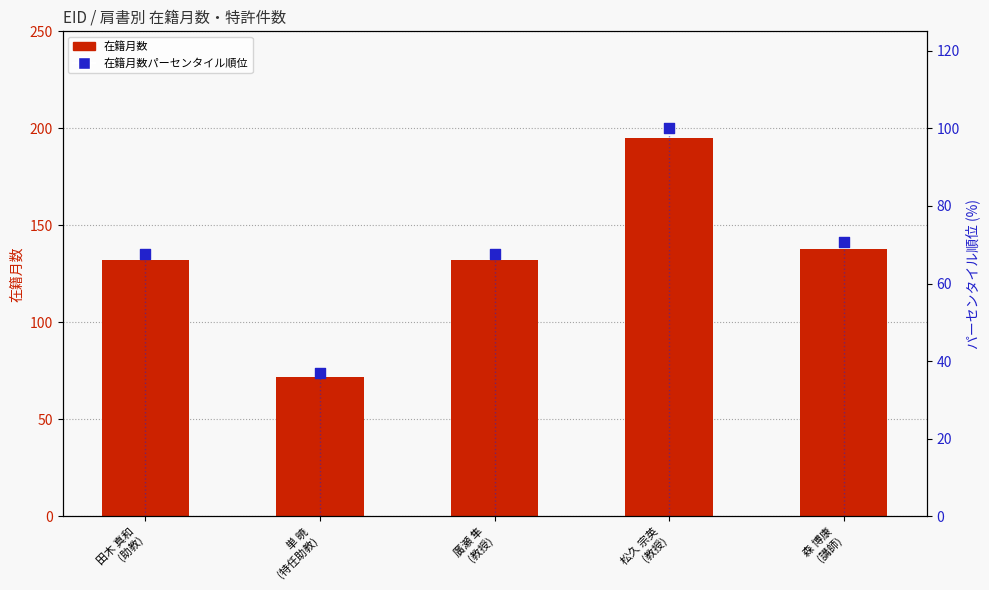

Which series has the widest spread of Y values?

在籍月数